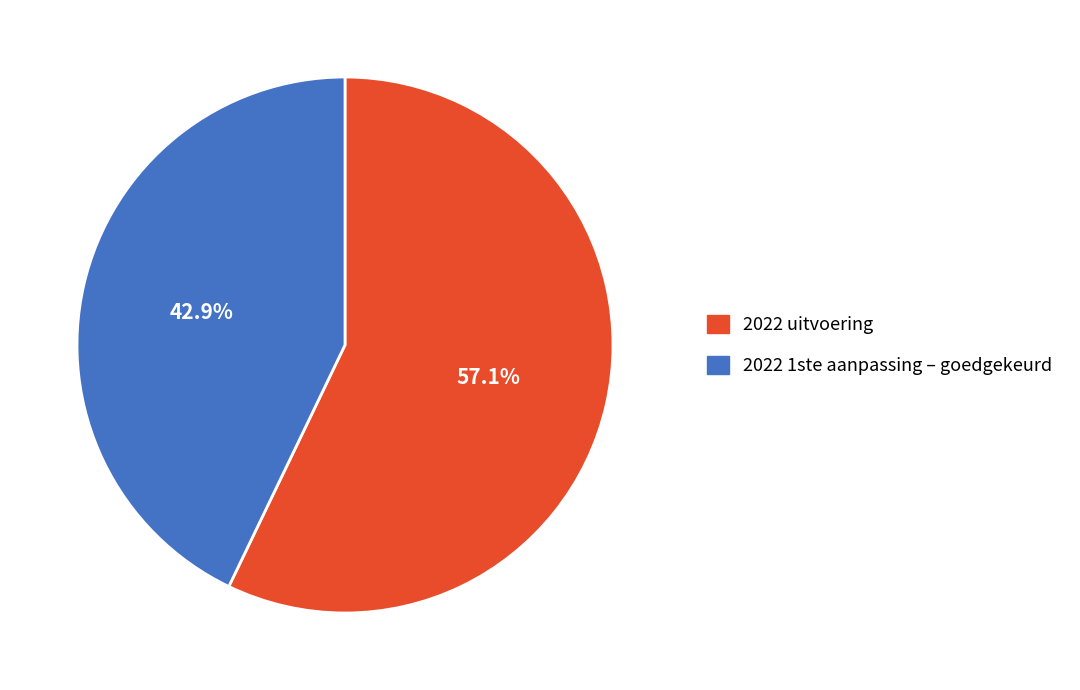

How many slices are in this pie chart?

2